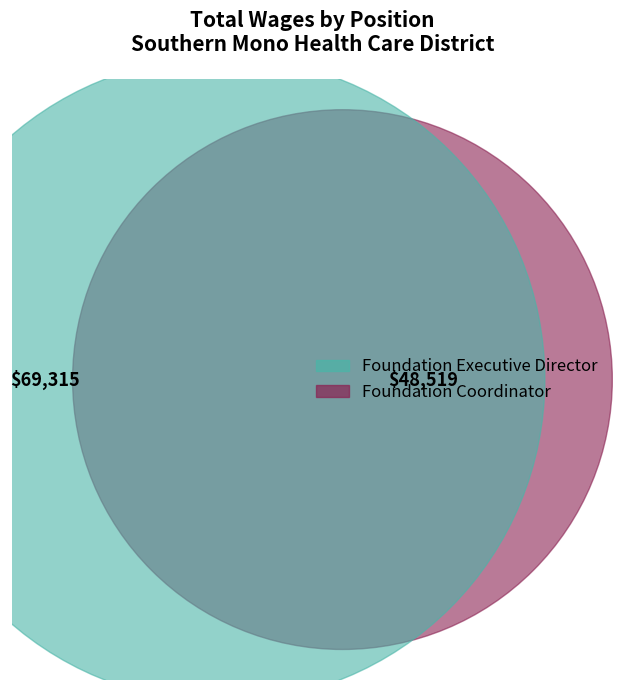

How many segments does this pie chart have?

2